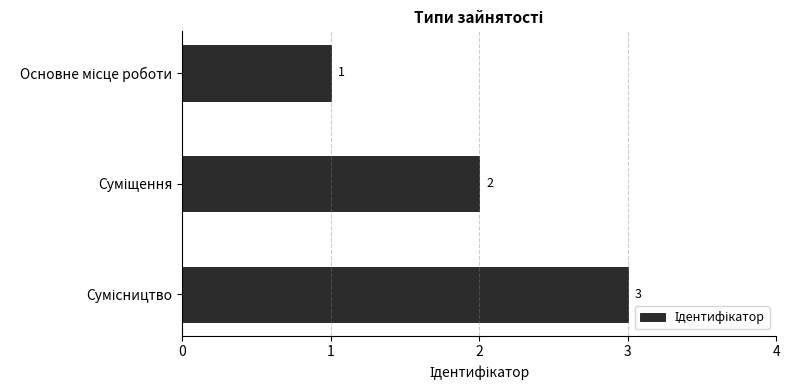

What is the greatest value displayed?

3